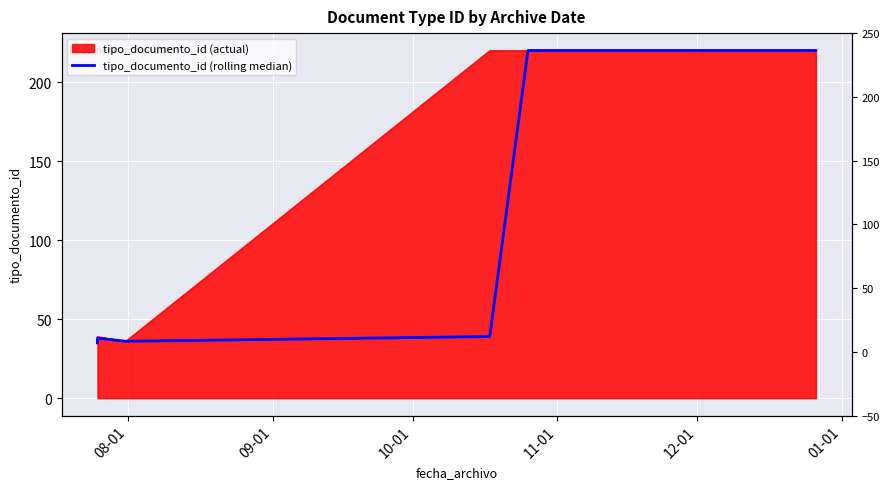

Reading left to right, list all the values displayed in this chart.

35.0	36.5	36.0	38.0	36.0	39.0	220.0	220.0	220.0	220.0